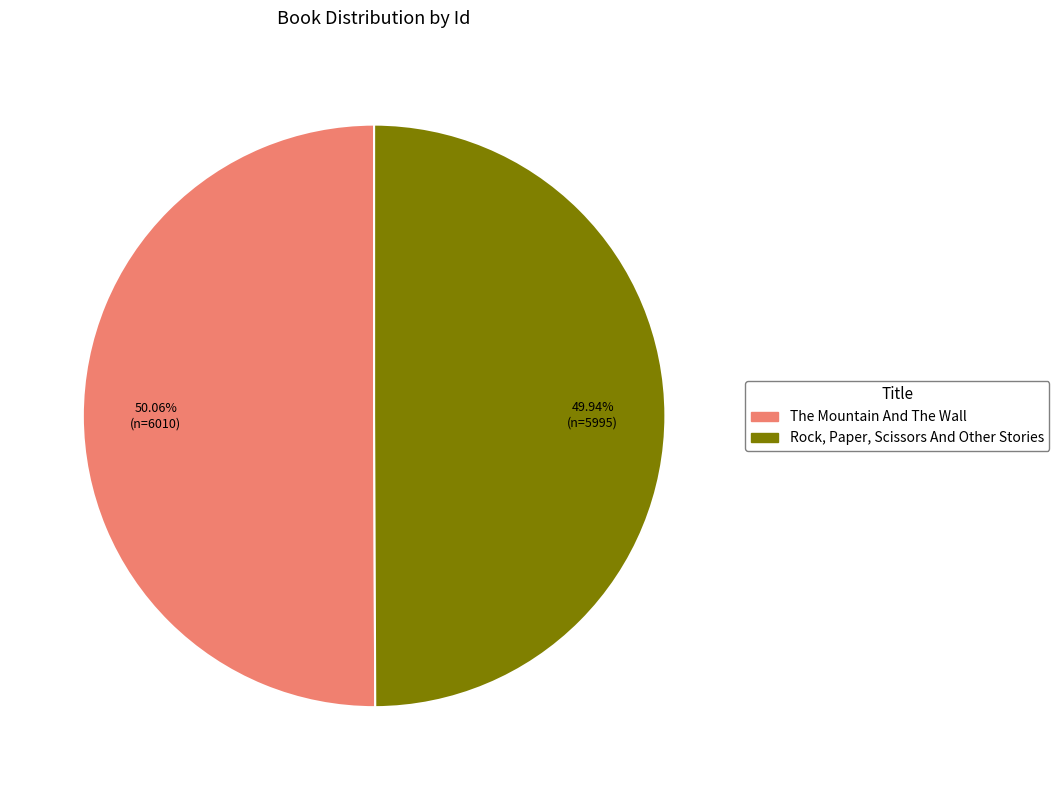

Is there any slice that represents more than half of the pie?

Yes